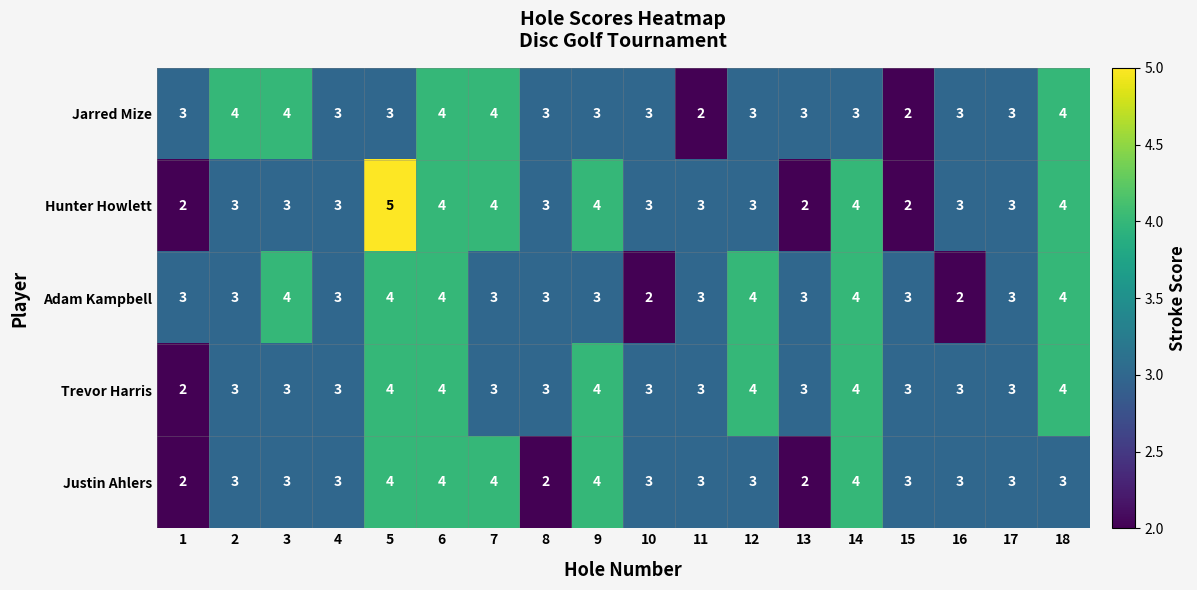

Which series has the widest spread of values?

Hunter Howlett